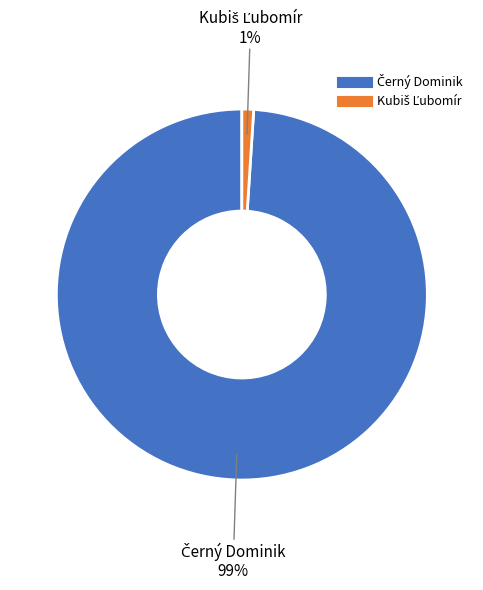

To the nearest percent, what is the difference between the largest and smallest slice percentages?

98%